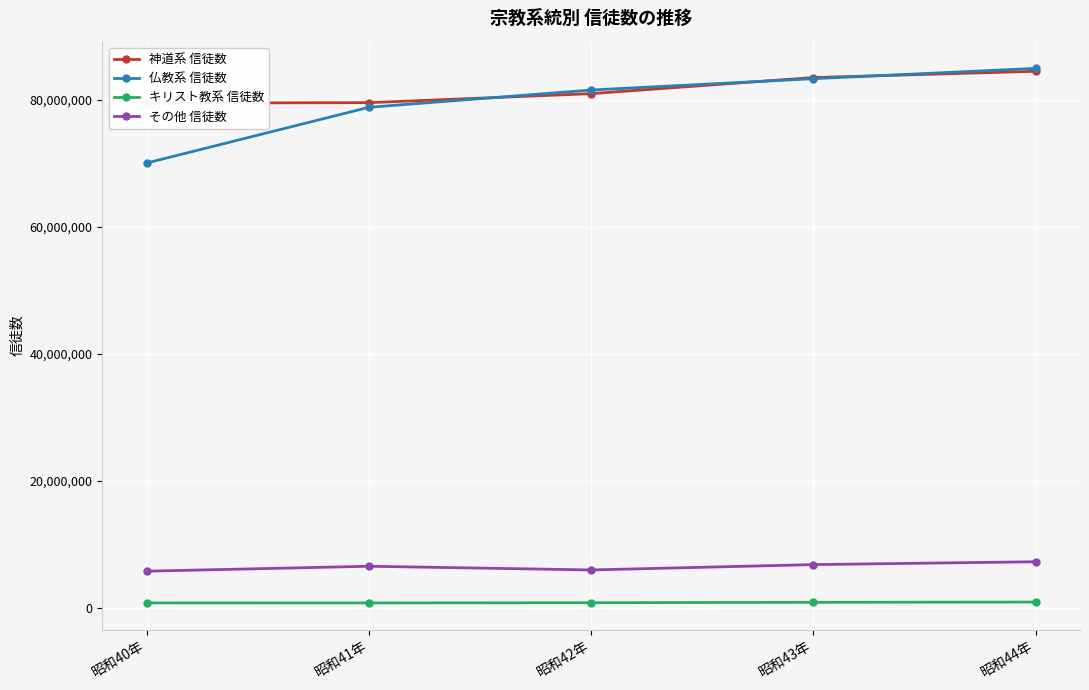

What is the value of the 仏教系 信徒数 point at the 3rd from the left?

81491688